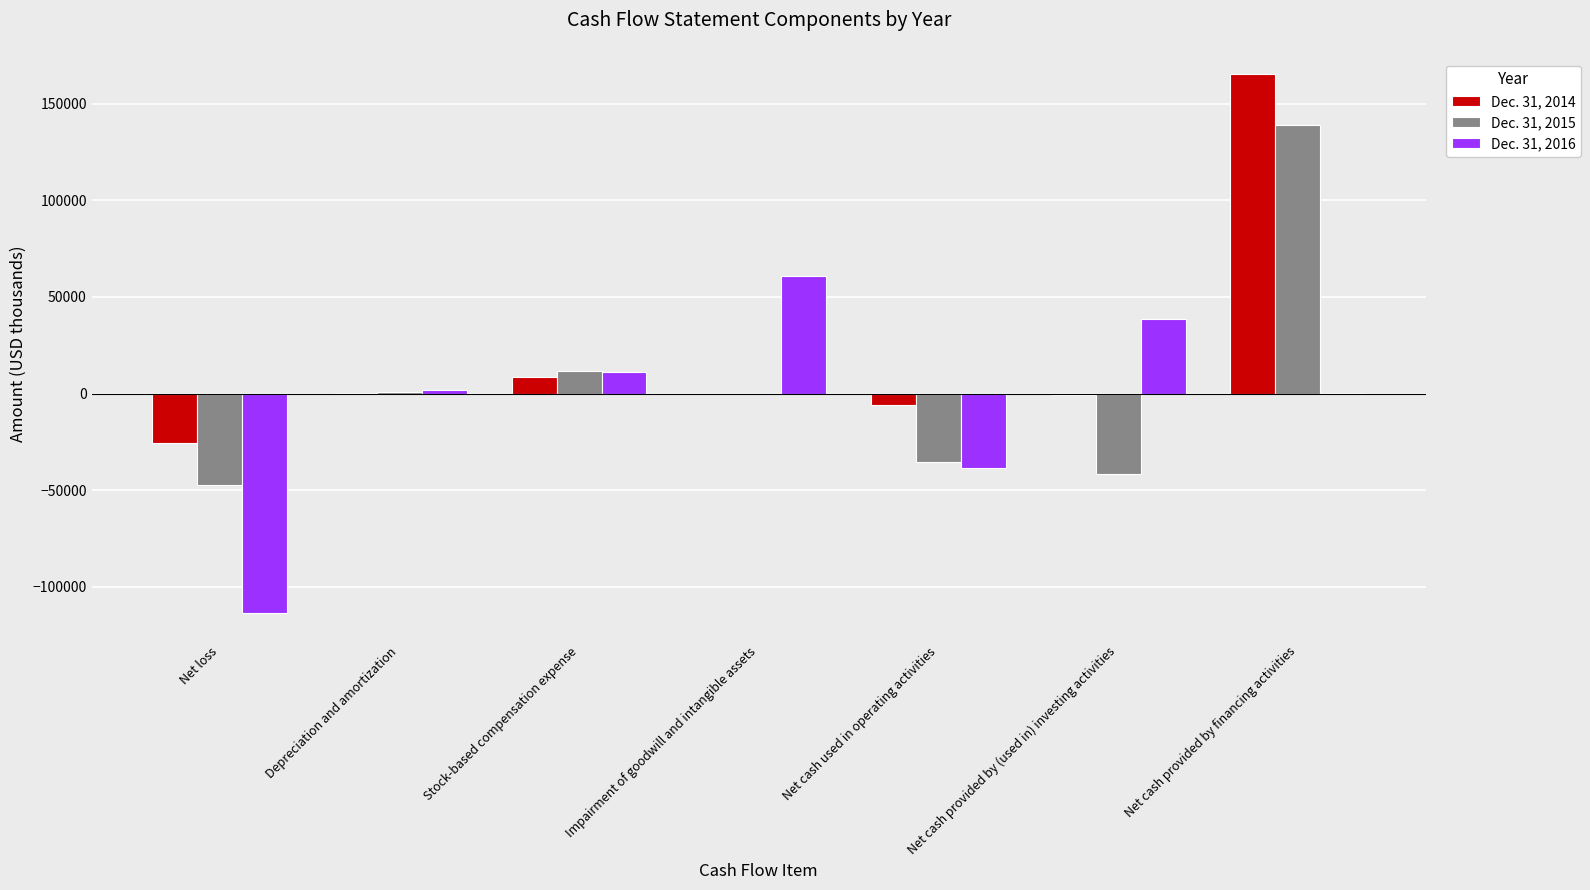

Is it true that Dec. 31, 2015 equals 138860 at Net cash provided by financing activities?

True